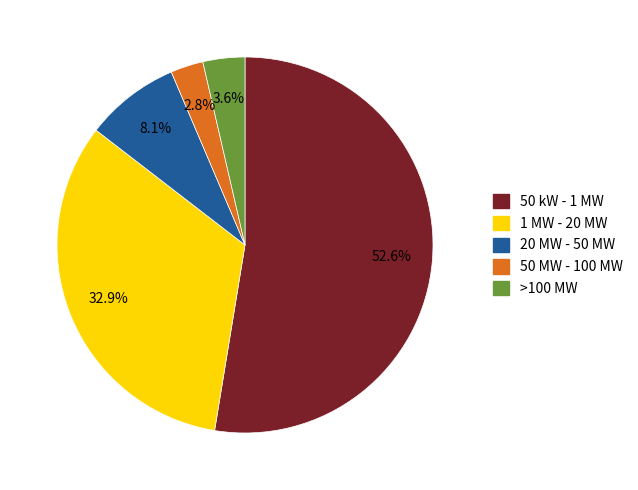

What is the ratio of the value at 50 MW - 100 MW to the value at 20 MW - 50 MW?

0.3